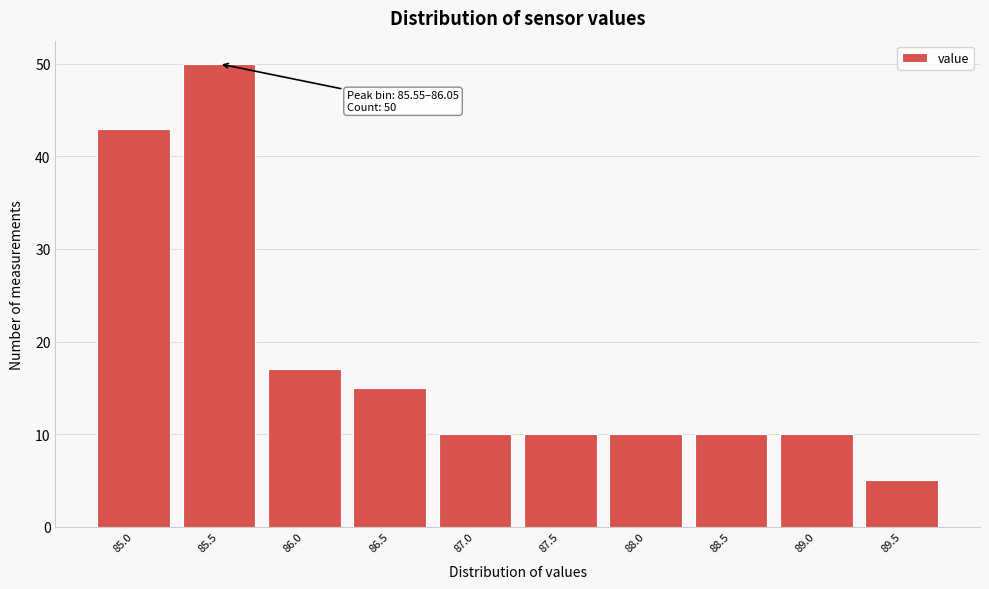

Reading left to right, what are all the values shown in this chart?

85.0=43	85.5=50	86.0=17	86.5=15	87.0=10	87.5=10	88.0=10	88.5=10	89.0=10	89.5=5